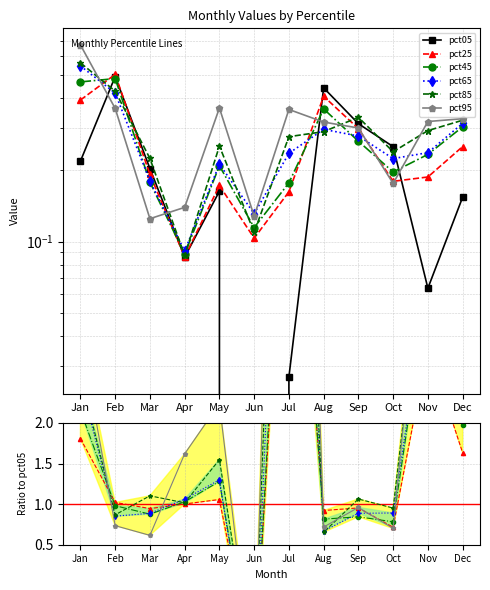

What is the value of the pct25 point at the 3rd from the left?

0.9